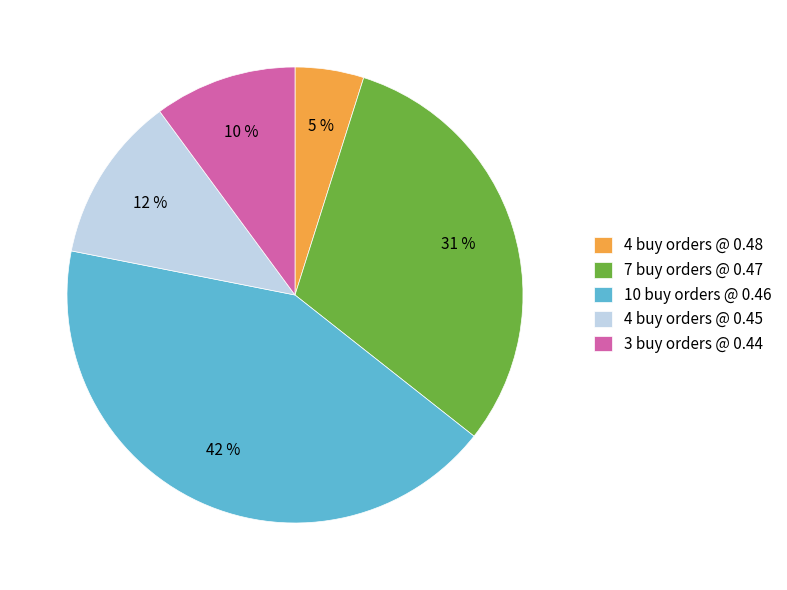

Do 7 buy orders @ 0.47 and 10 buy orders @ 0.46 together represent more than half of the pie?

Yes